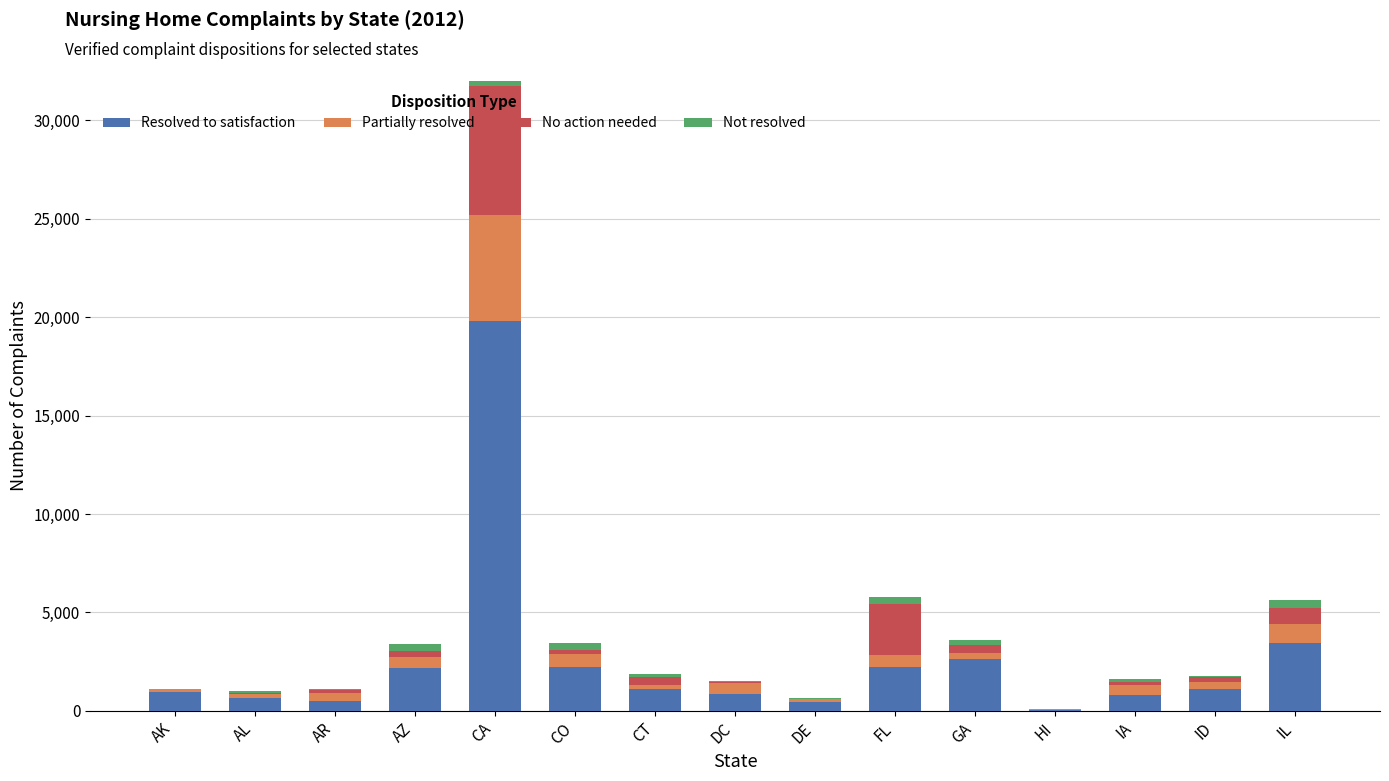

What is the minimum value shown in the chart?

8